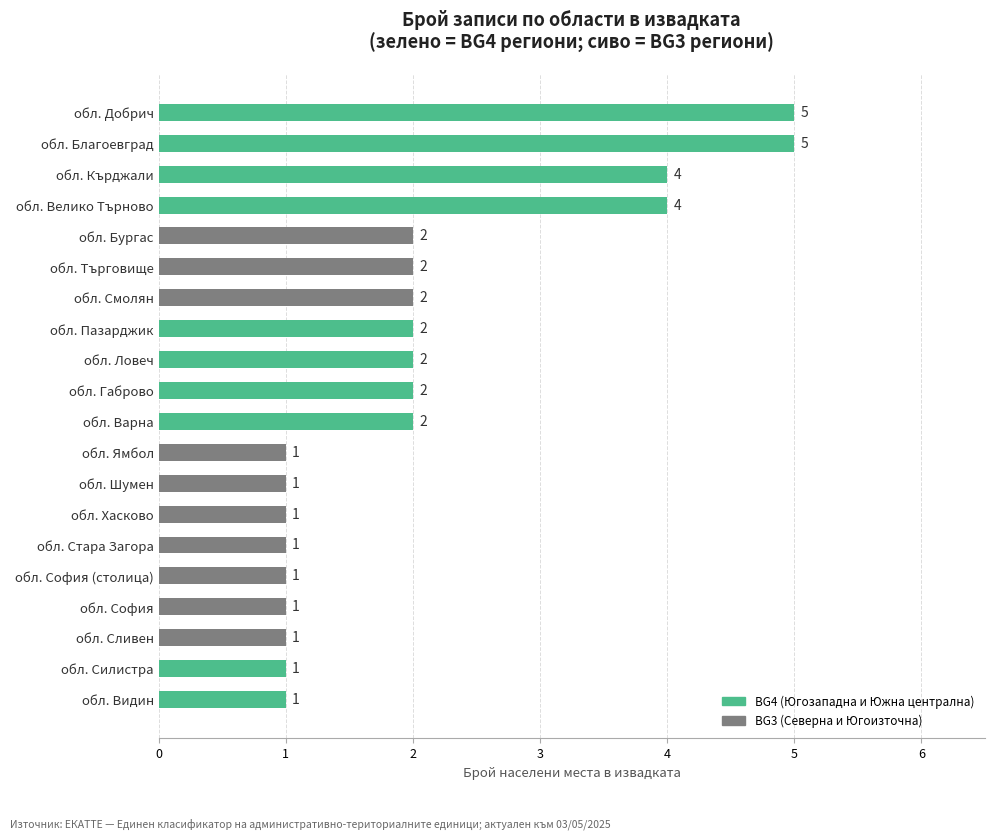

What is the difference between the maximum and minimum values?

4